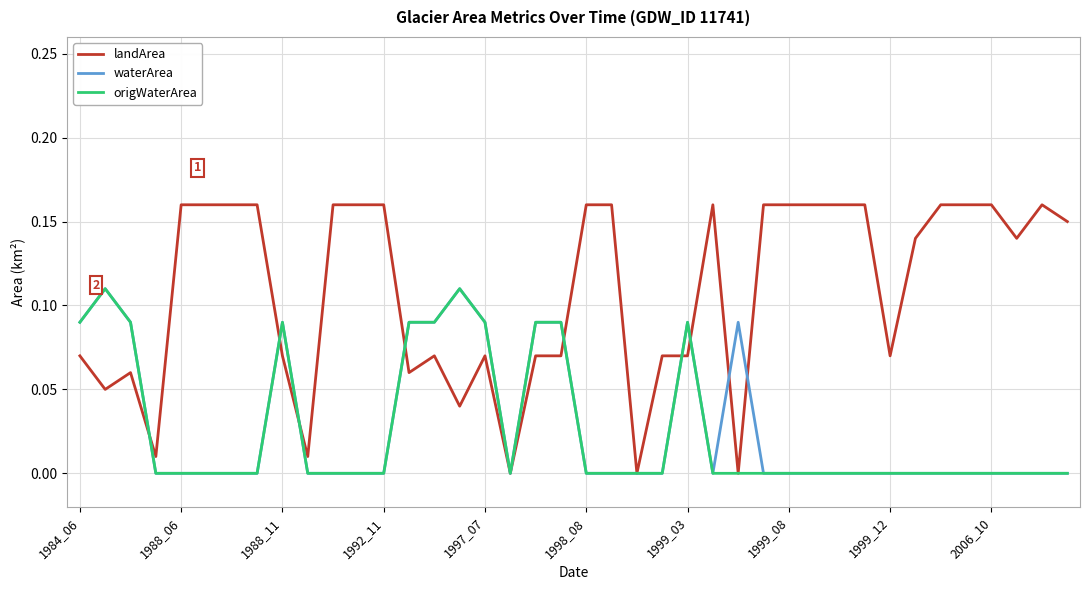

Which series has the largest range (max minus min)?

landArea